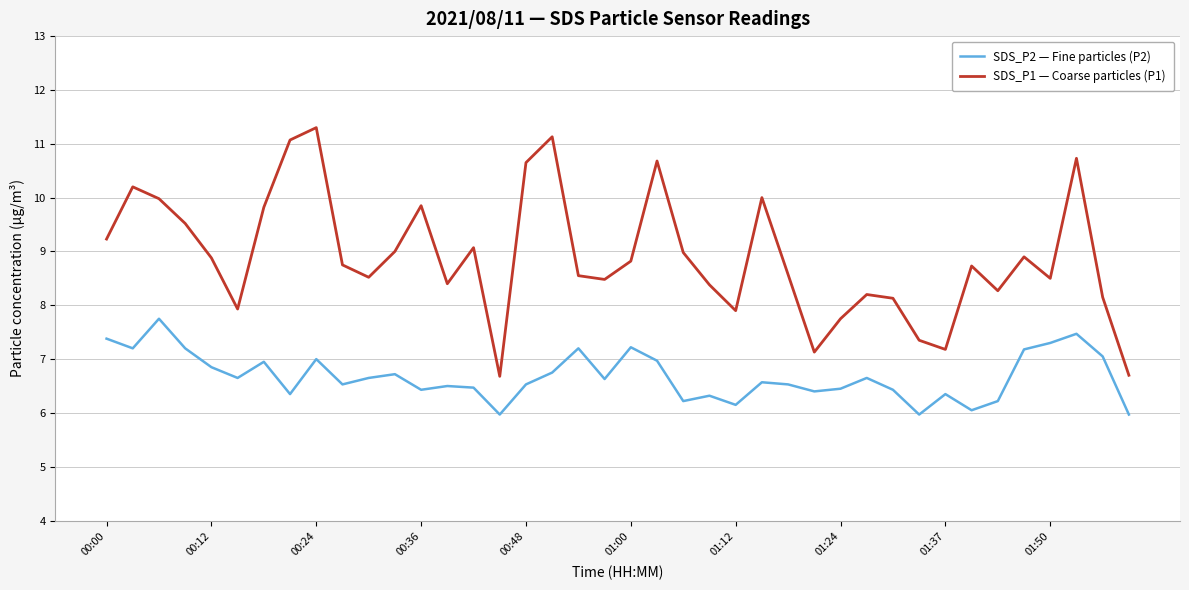

Which series has the largest total across all categories?

SDS_P1 — Coarse particles (P1)